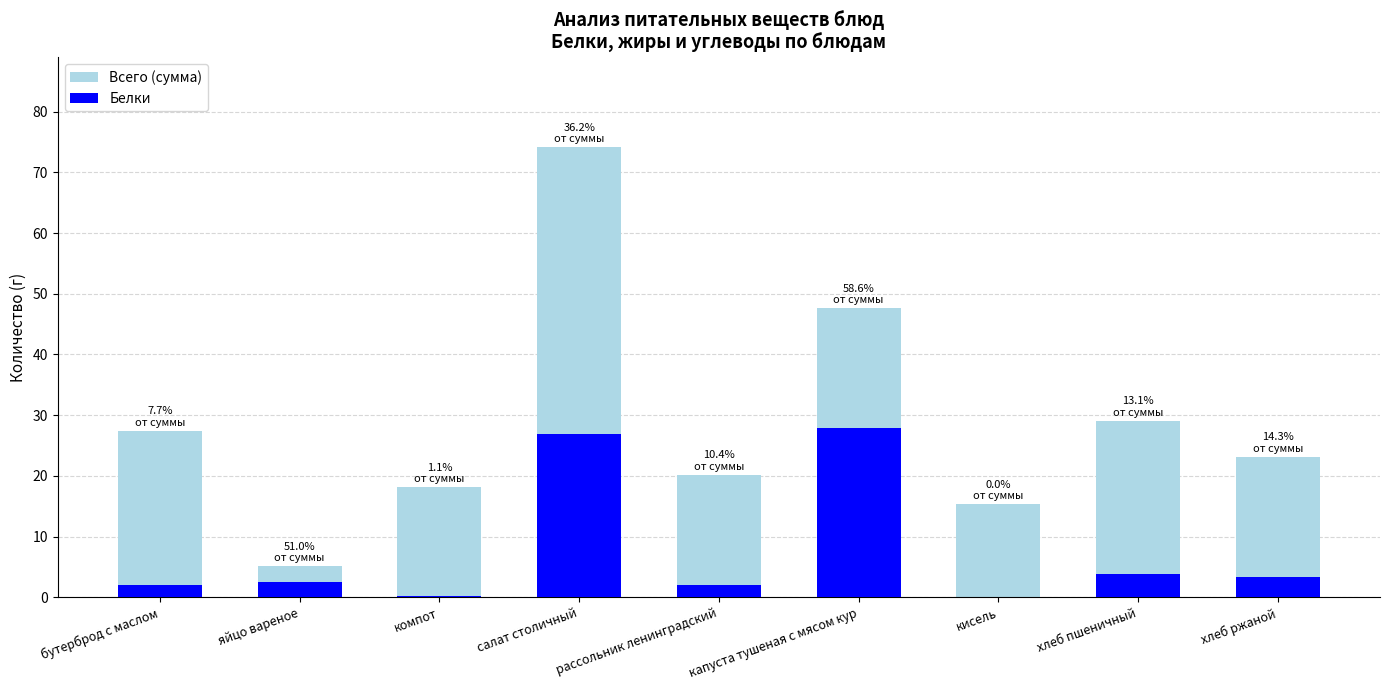

What is the difference between the maximum and minimum values in the Всего (сумма) series?

69.0